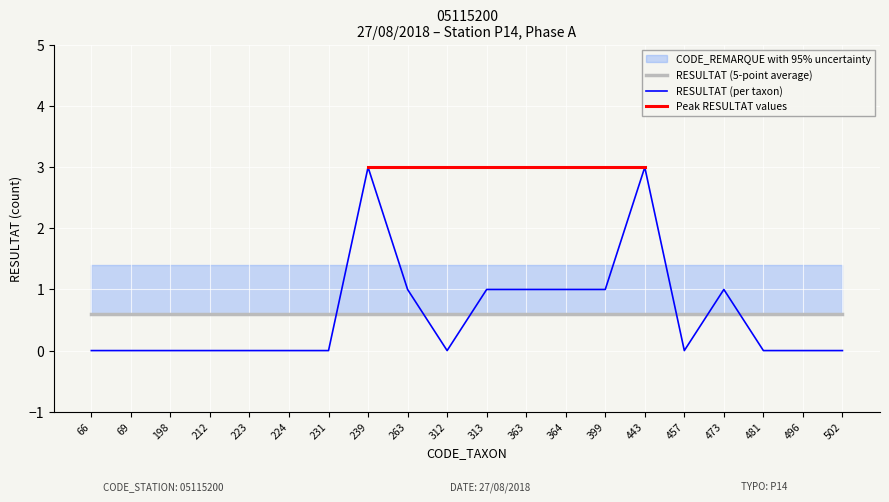

How many values are above zero?

8